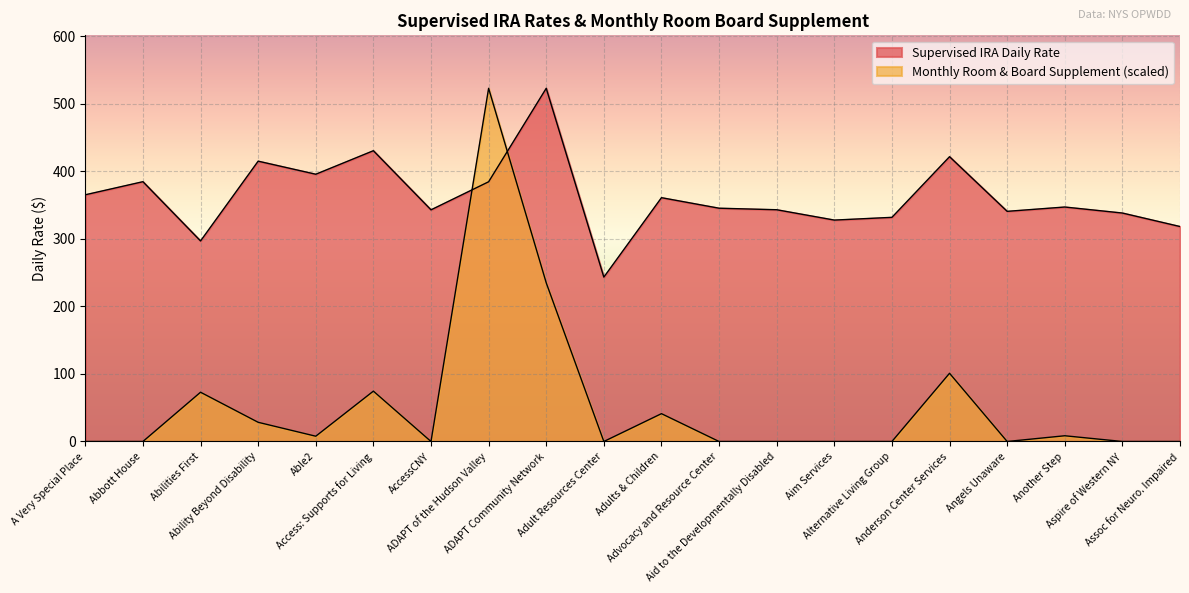

What is the difference between the maximum and minimum values in the Monthly Room & Board Supplement series?

523.2